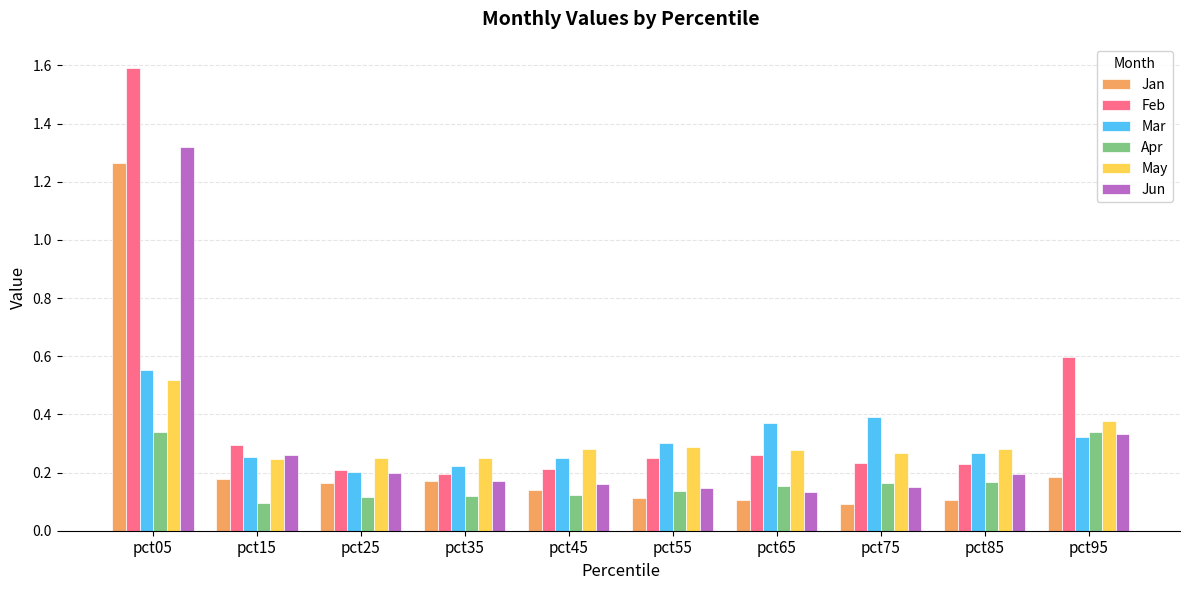

True or false: Jun has a value of 0.1 at pct35.

False